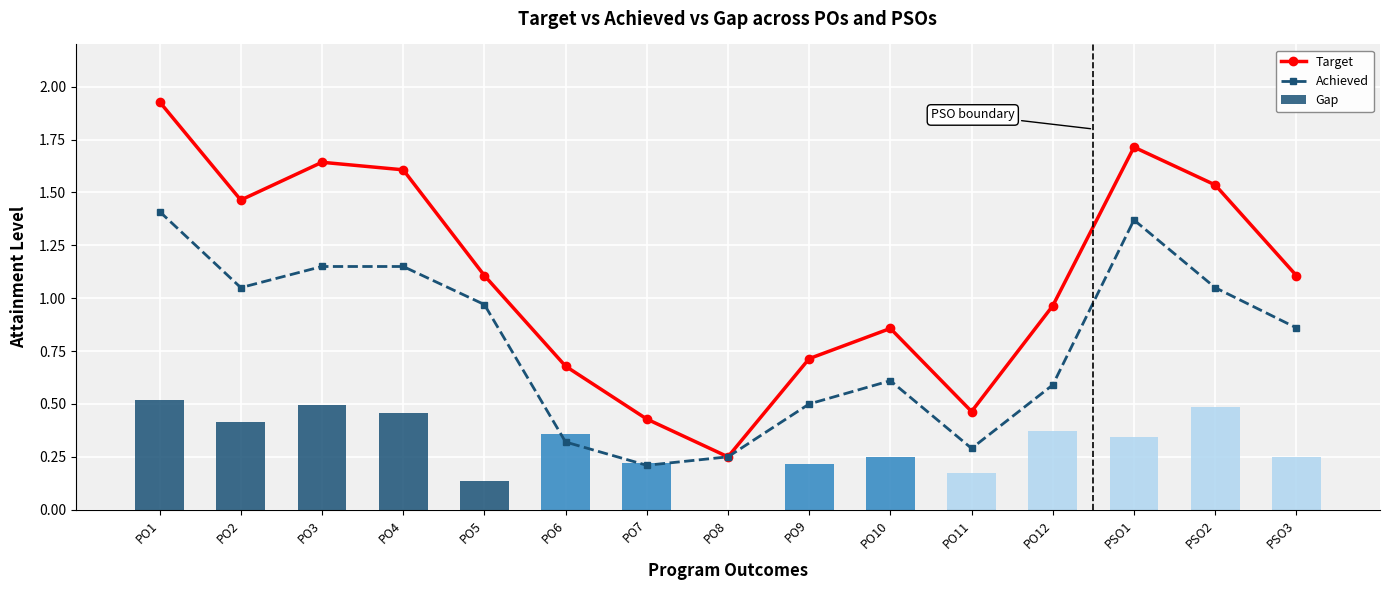

True or false: Achieved has a value of 1.4 at PO1.

True